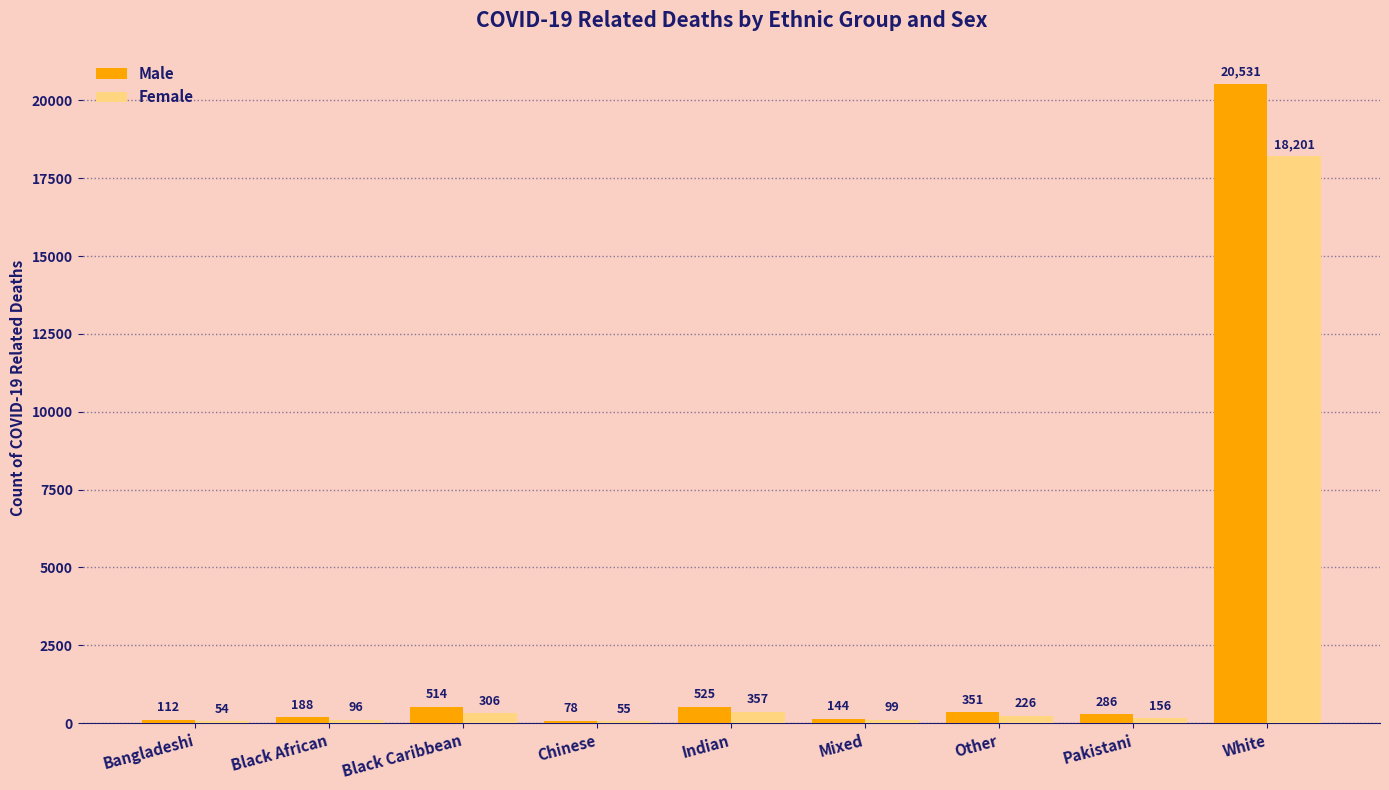

What is the approximate value of Male at Indian, to the nearest 100?

500